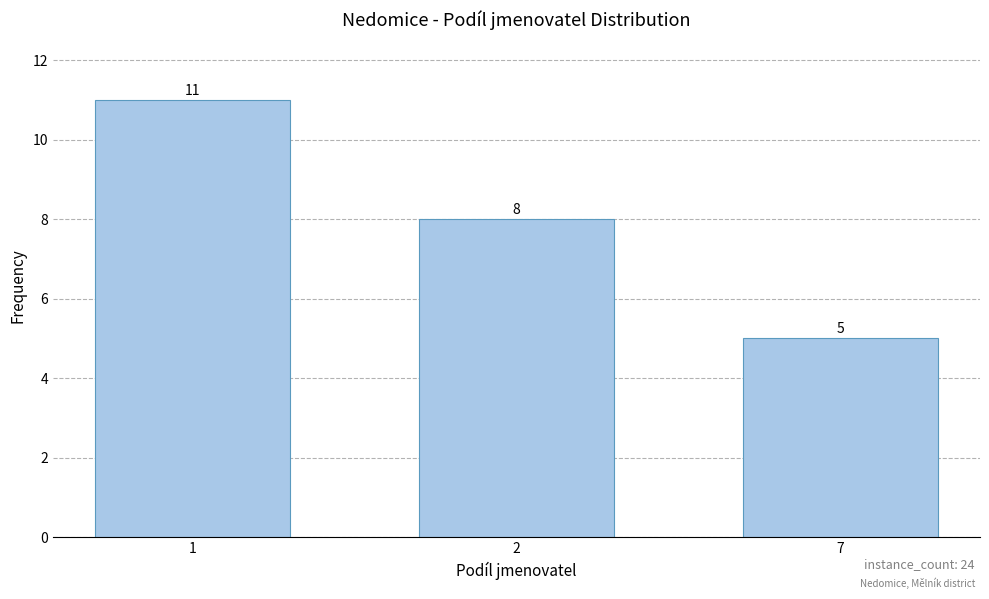

What is the change in value from 1 to 2?

-3